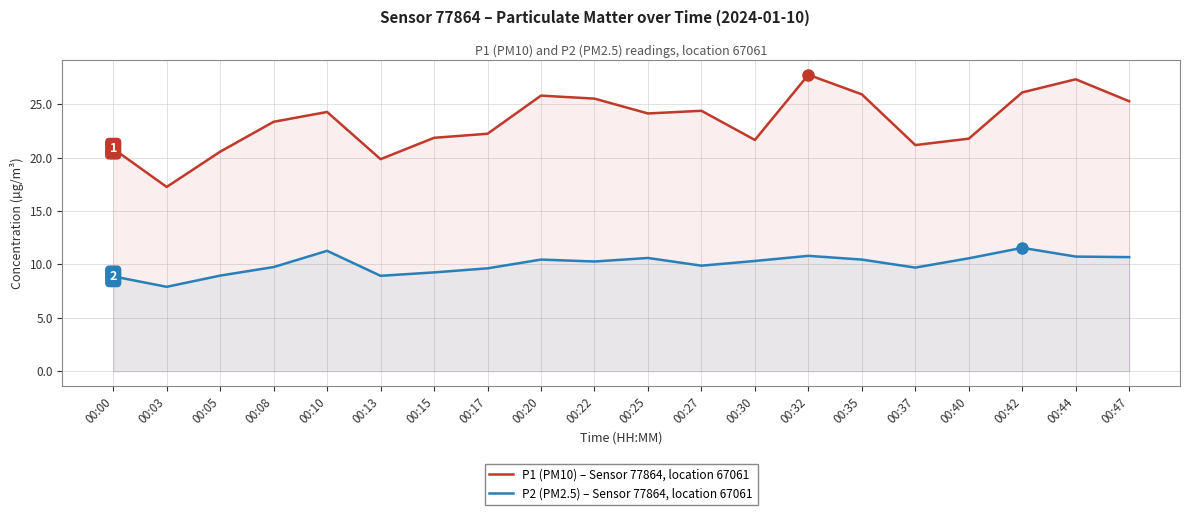

True or false: P2 (PM2.5) – Sensor 77864, location 67061 has more than 2 points higher than both neighbors.

True